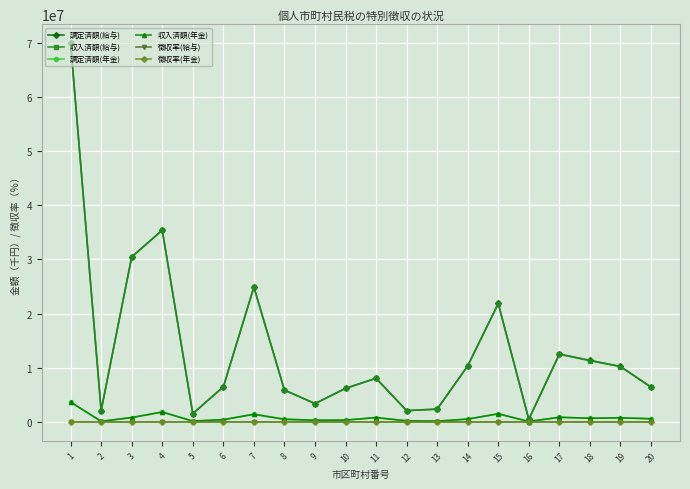

Count the number of categories in the chart.

20